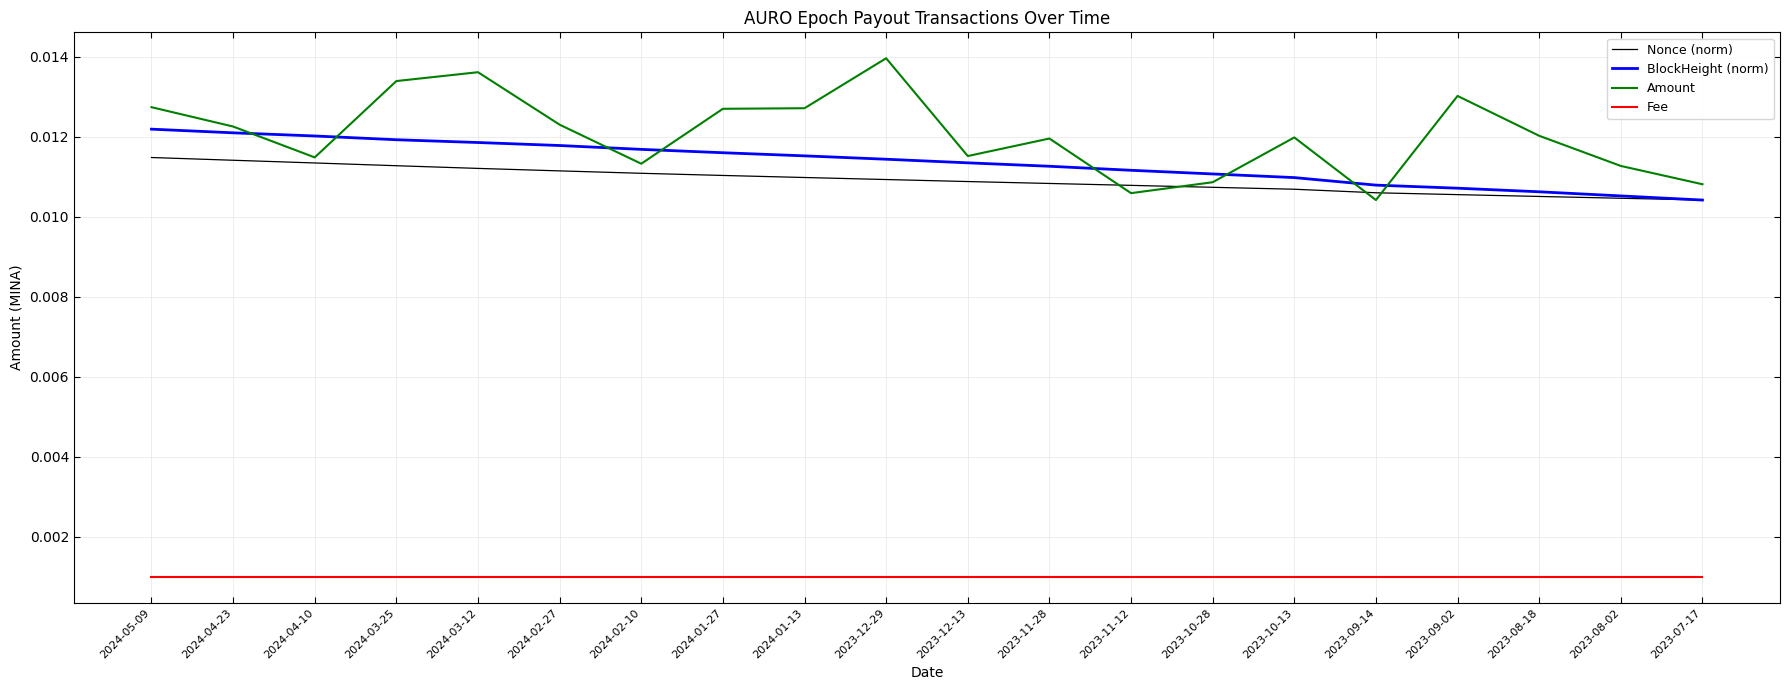

True or false: BlockHeight (norm) and Fee cross at least once.

False